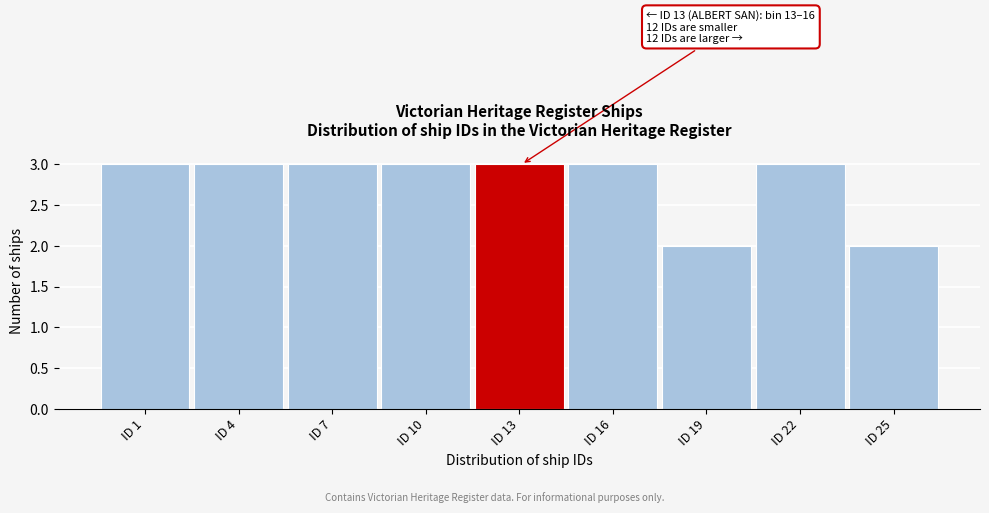

Reading left to right, list all the values displayed in this chart.

ID 1=3	ID 4=3	ID 7=3	ID 10=3	ID 13=3	ID 16=3	ID 19=2	ID 22=3	ID 25=2